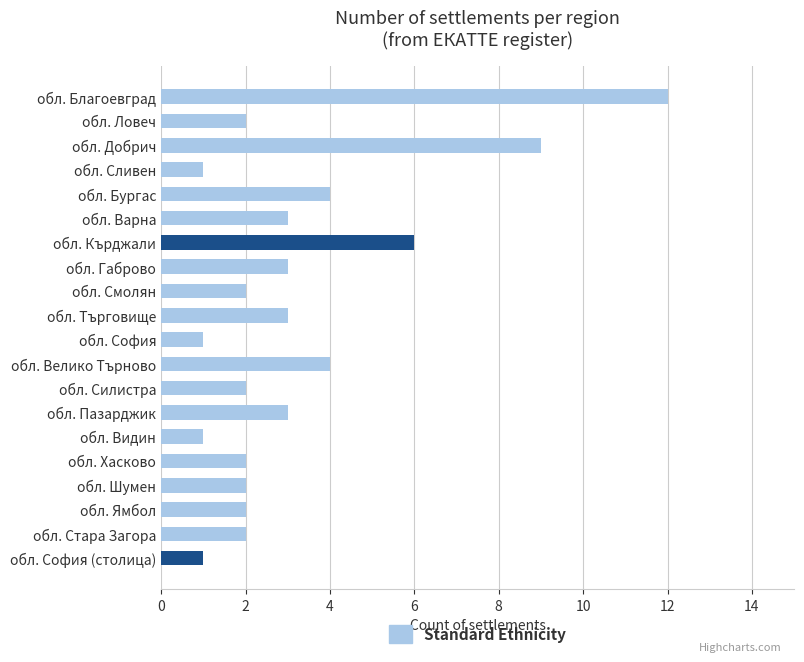

Between обл. Кърджали and обл. Ямбол, which is larger?

обл. Кърджали